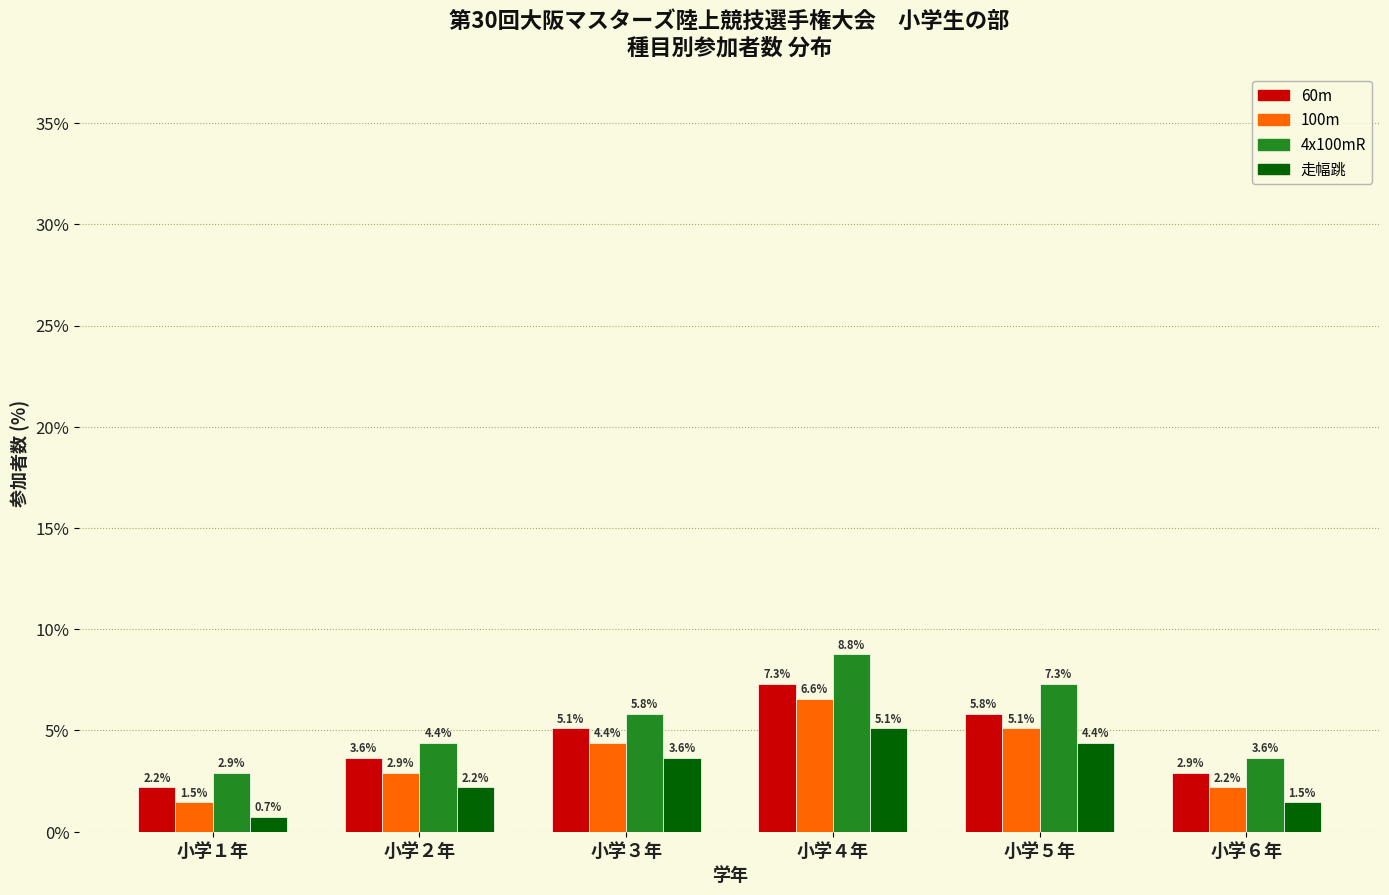

Reading left to right, transcribe all the data shown in this chart.

60m: 2.2	3.6	5.1	7.3	5.8	2.9
100m: 1.5	2.9	4.4	6.6	5.1	2.2
4x100mR: 2.9	4.4	5.8	8.8	7.3	3.6
走幅跳: 0.7	2.2	3.6	5.1	4.4	1.5